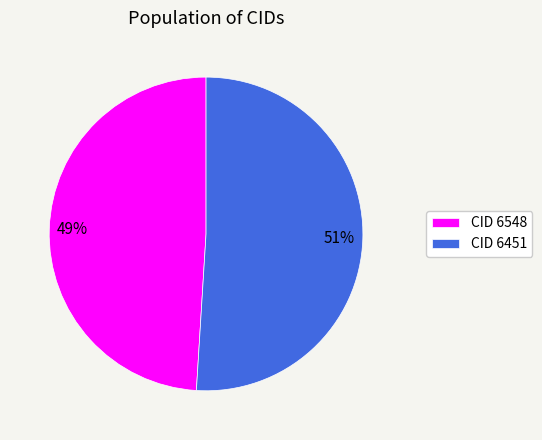

To the nearest percent, what is the average slice percentage?

50%